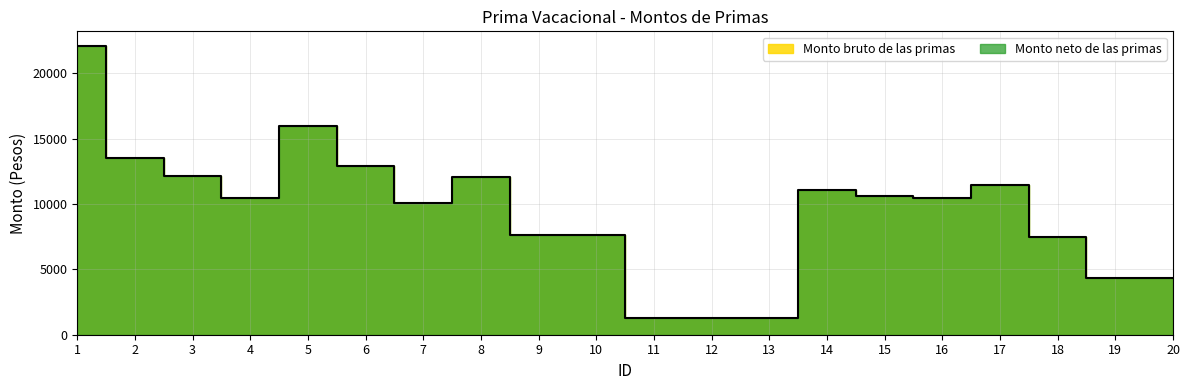

Count the number of values greater than 10447.

10